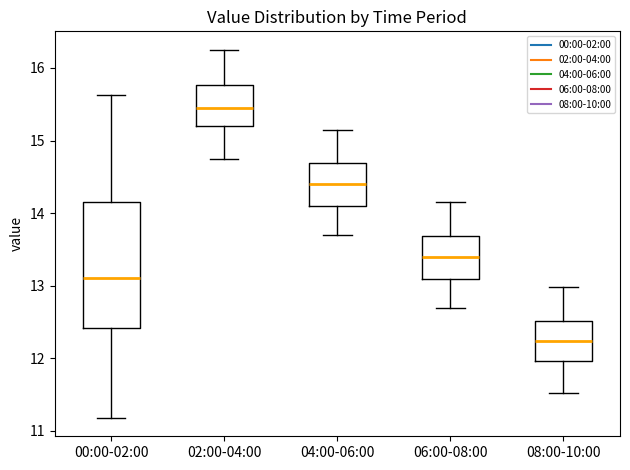

Where does the upper whisker of the box for 02:00-04:00 end on the y-axis? The values are not printed on the chart, so give them approximately, as read against the axis.

16.3